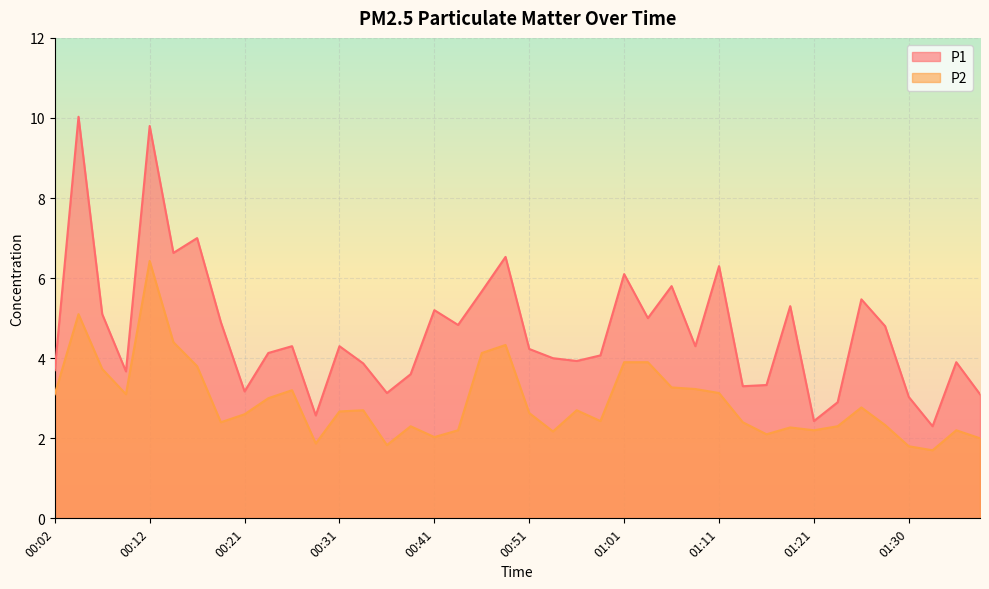

At which label is P2 closest to 4?

01:01